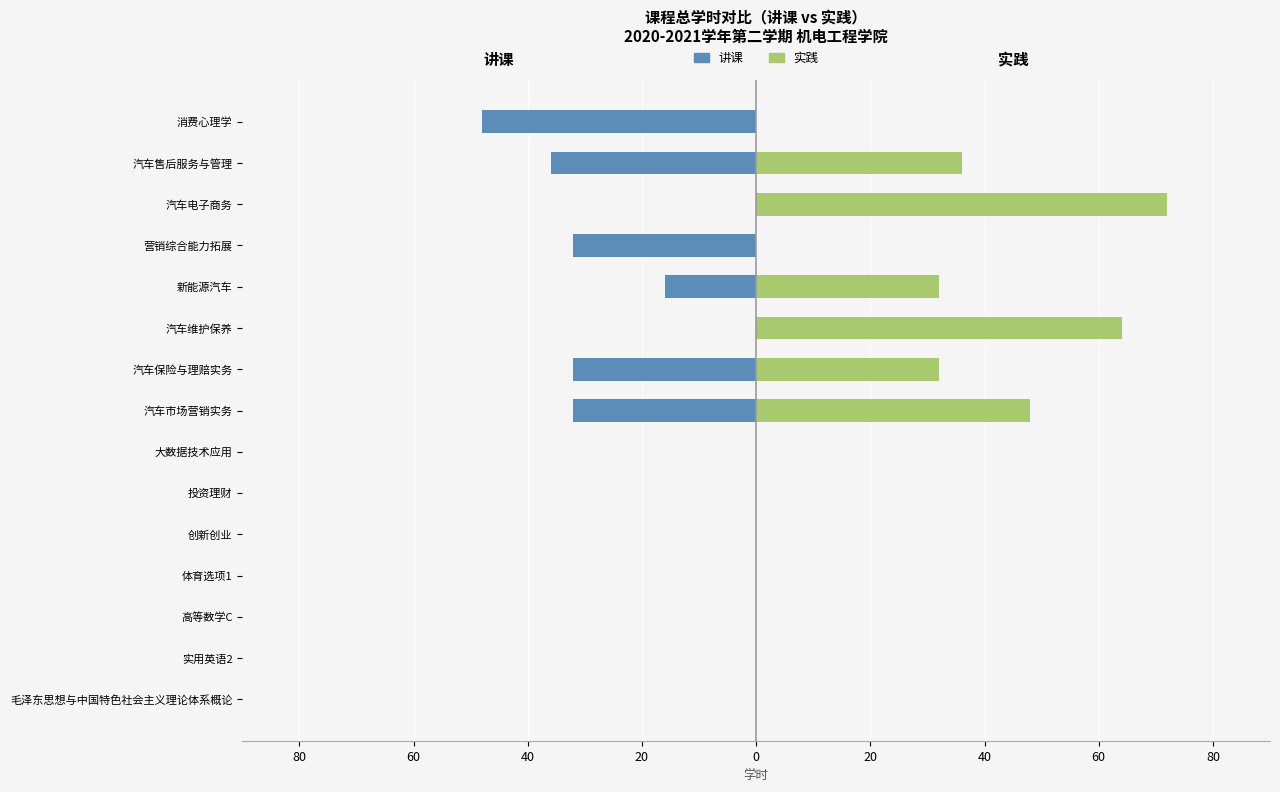

Which series has the largest total across all categories?

实践